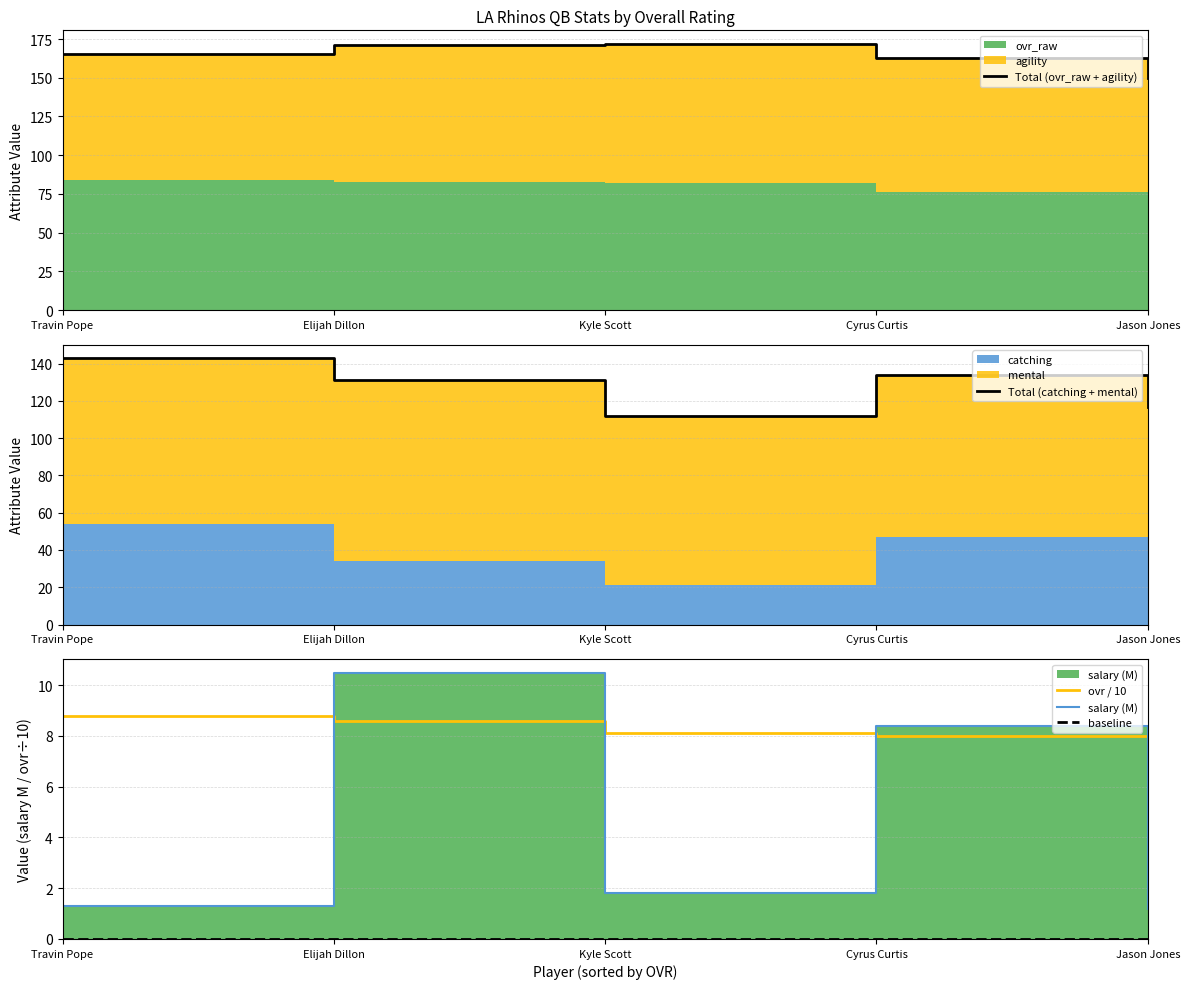

List the labels in order of baseline value, smallest first.

Travin Pope, Elijah Dillon, Kyle Scott, Cyrus Curtis, Jason Jones